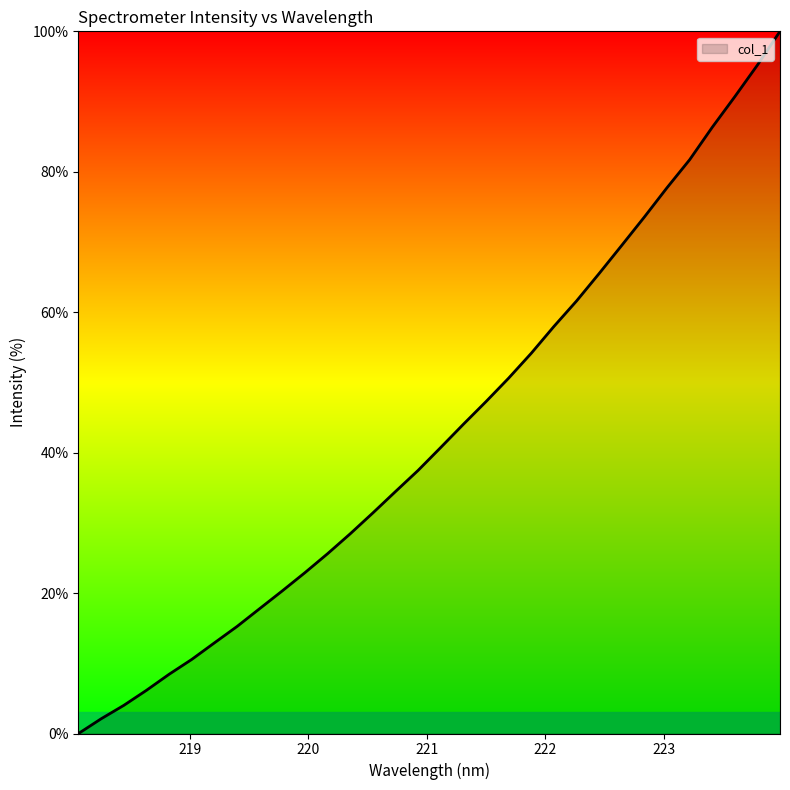

What is the sum of all values?

1374.5